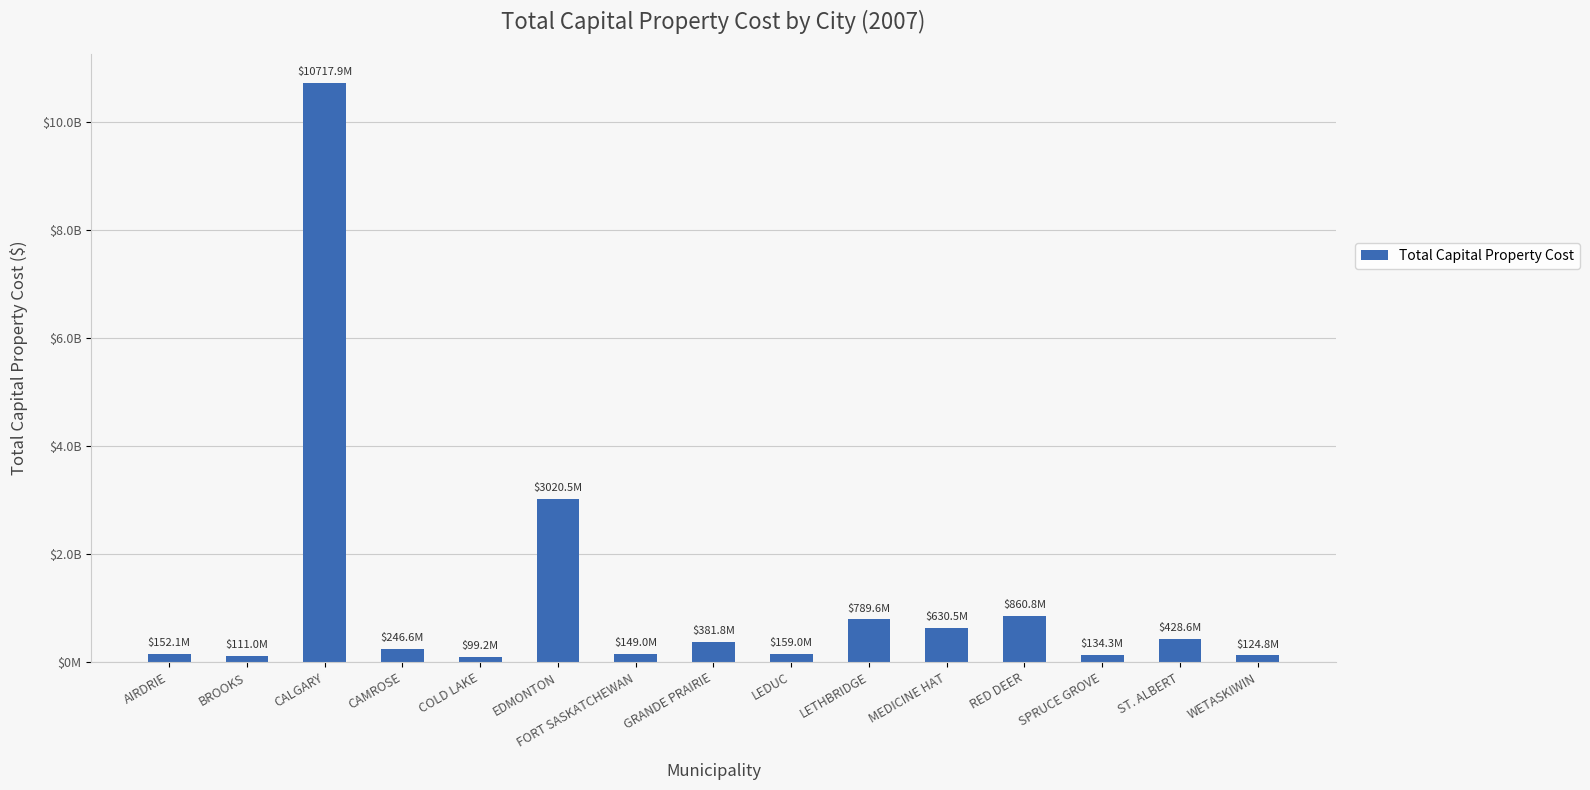

Which has a higher value, AIRDRIE or MEDICINE HAT?

MEDICINE HAT